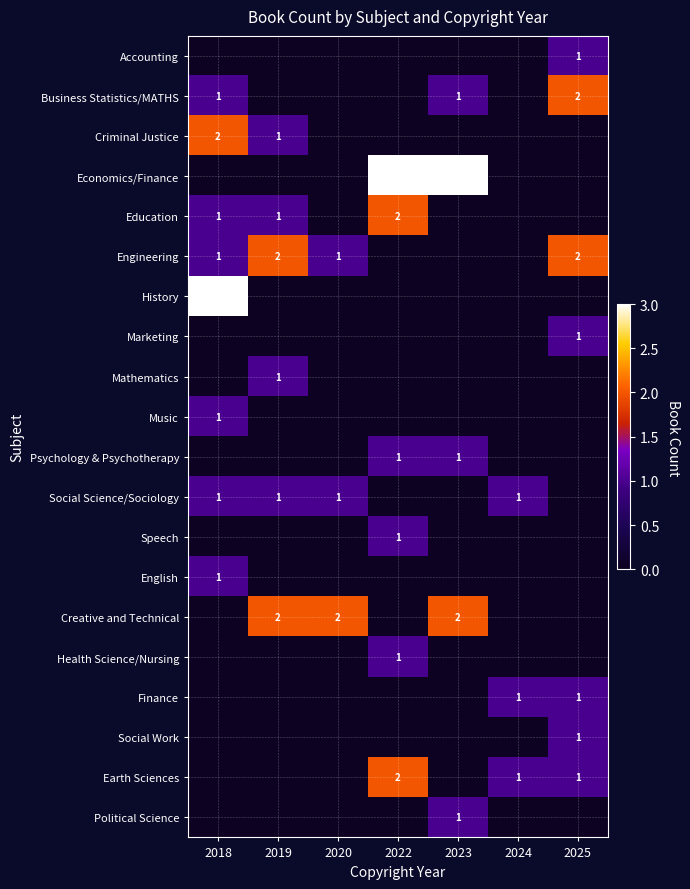

True or false: Engineering has a value of 2 at 2018.

False